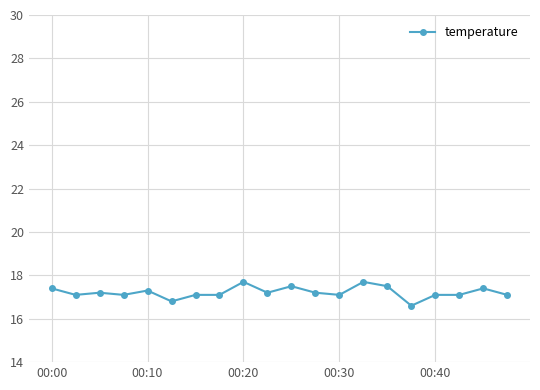

Does the chart have visible grid lines?

Yes